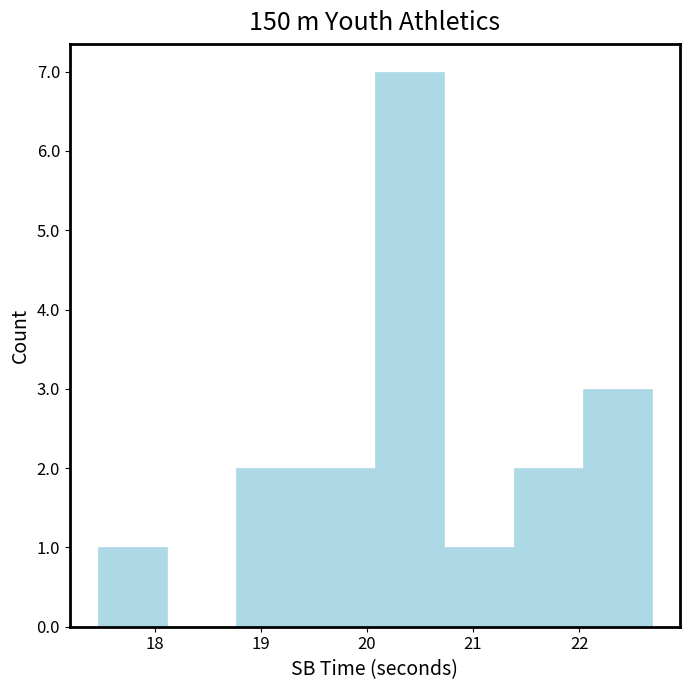

Over which range of the x-axis is the bar tallest?

20.1 to 20.7